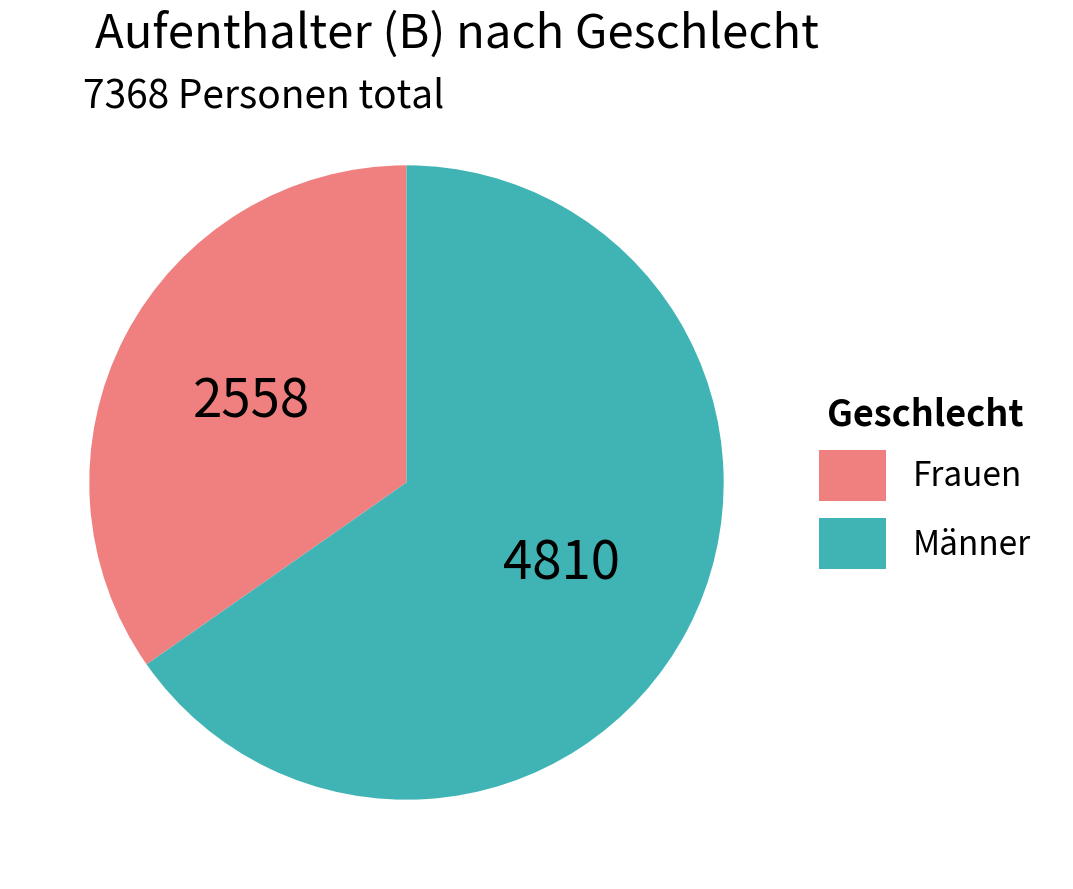

The Frauen slice represents 29% of the pie. True or false?

False